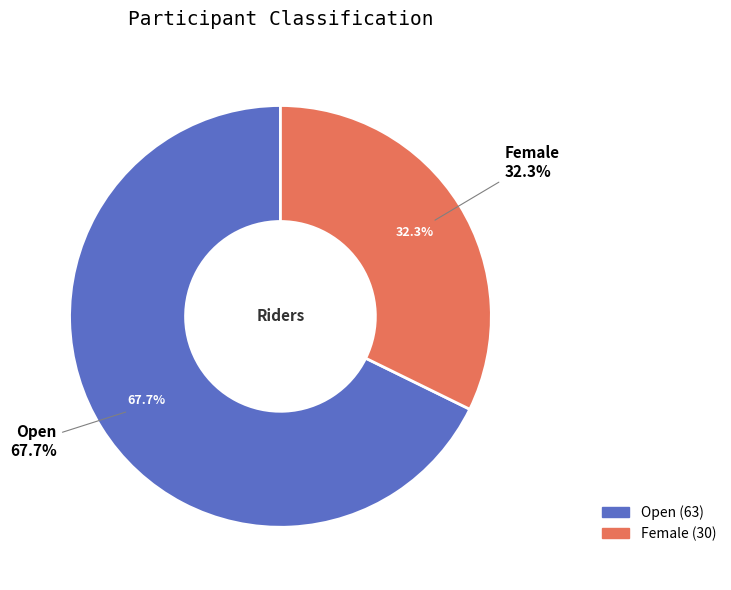

What is the largest slice in the pie chart?

Open